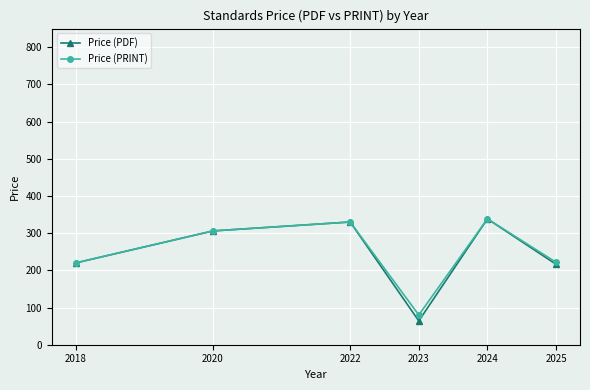

The Price (PRINT) series shows 90.0 at 2018. True or false?

False